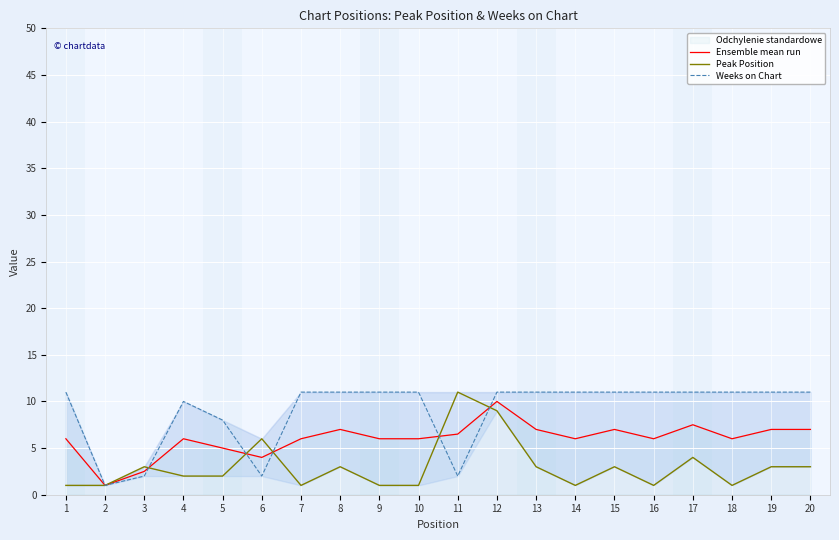

What is the difference between the maximum and minimum values in the Peak Position series?

10.0